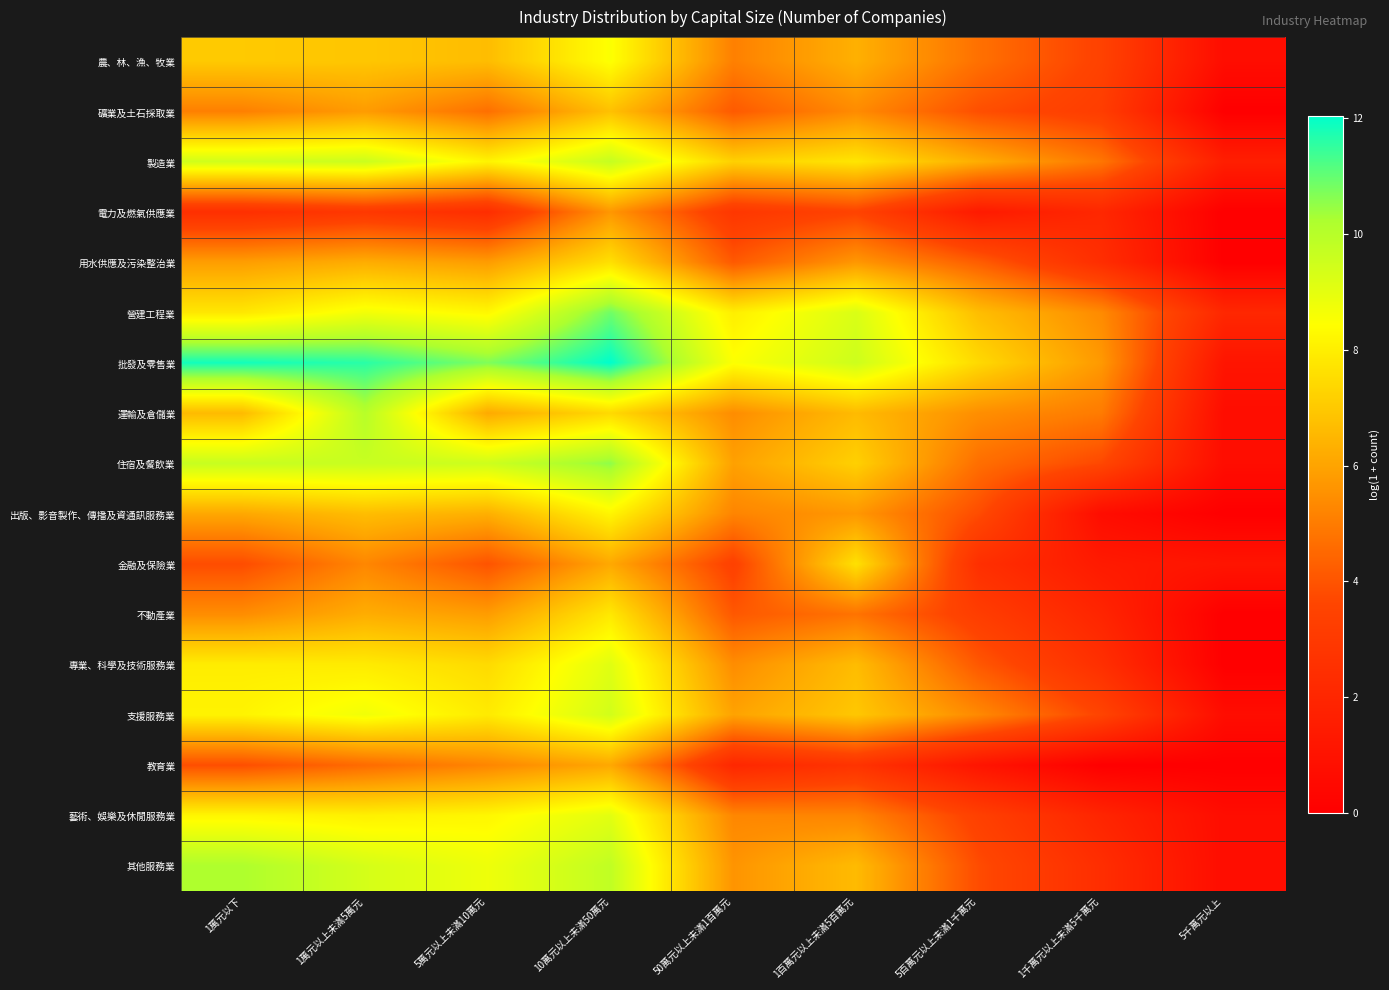

Which series has the largest total across all categories?

批發及零售業